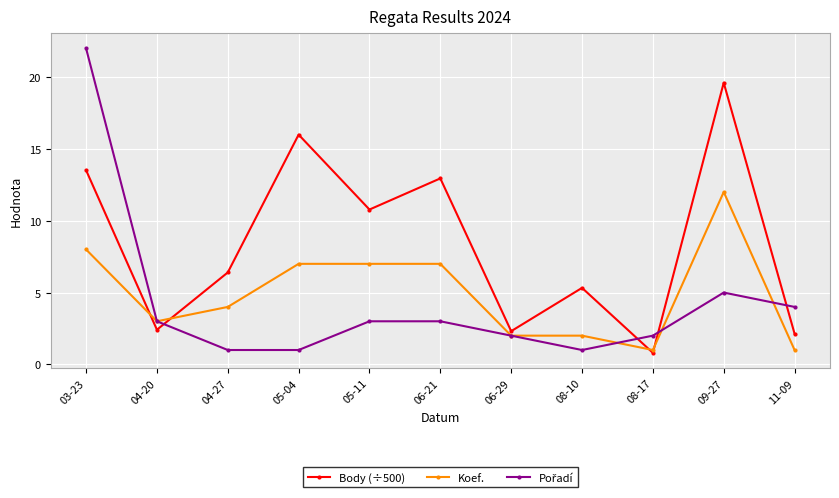

What is the maximum value shown in the chart?

22.0